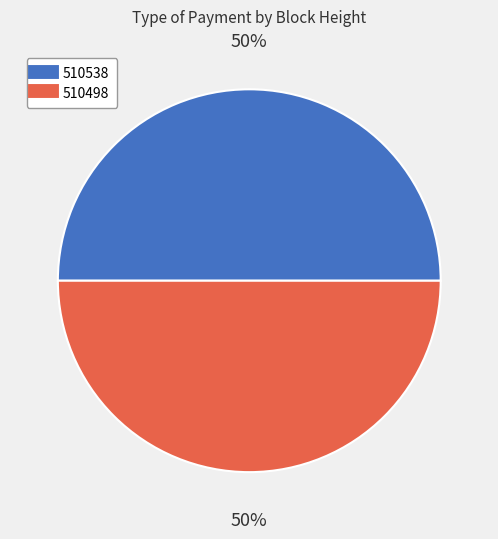

Count the number of slices in the pie.

2